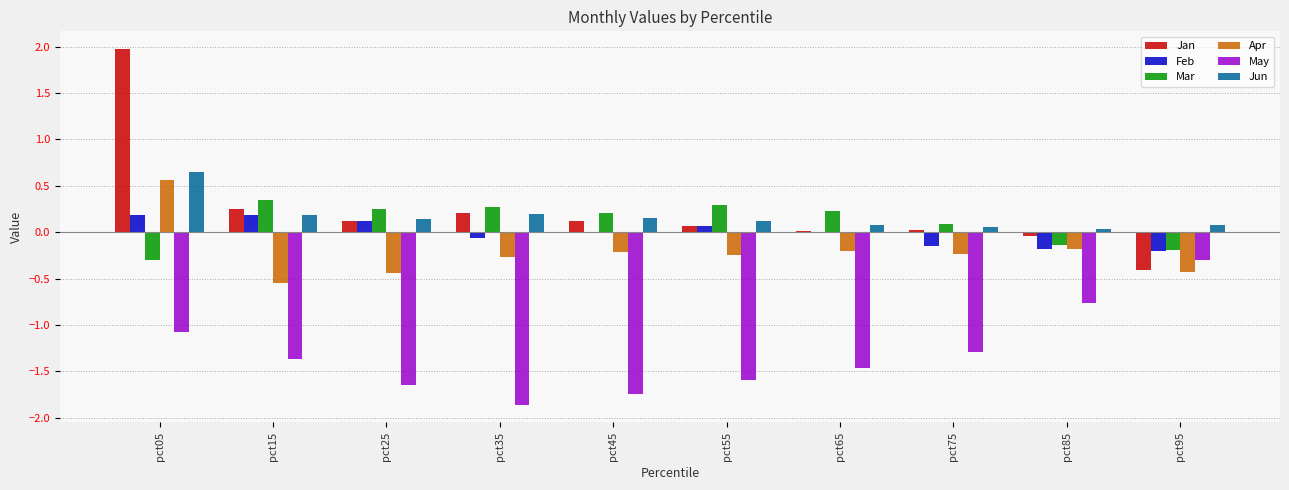

What is the highest value of the Jan series?

2.0